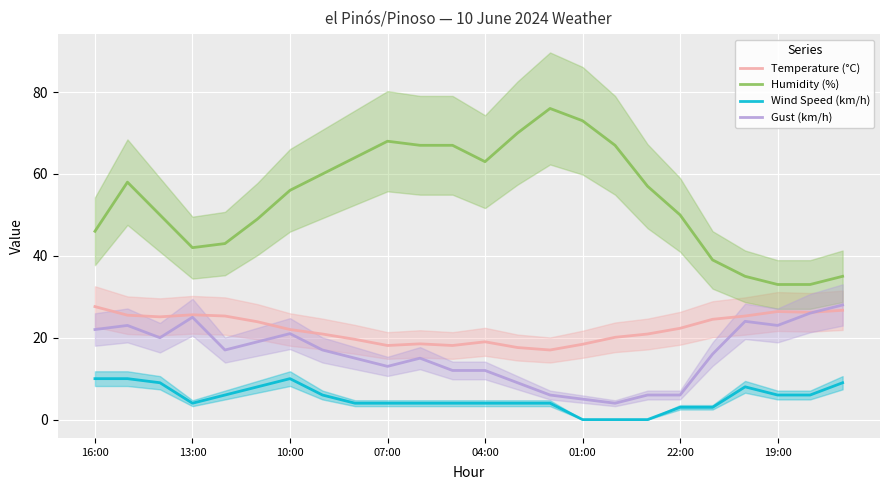

The value of Humidity (%) at 19:00 is 12.1. True or false?

False